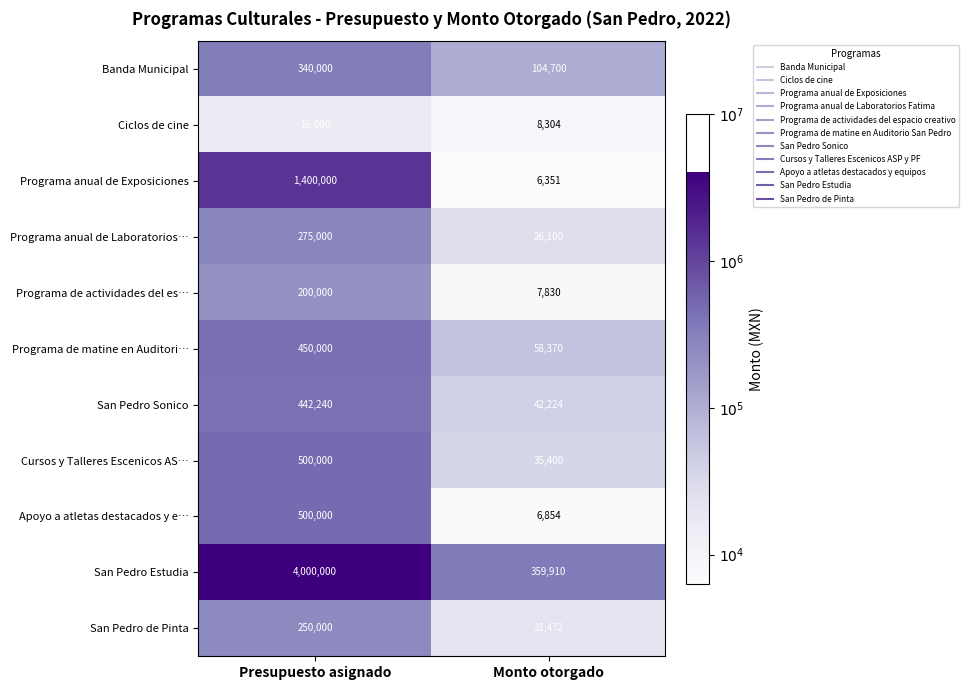

Reading left to right, what are all the values shown in this chart?

Banda Municipal: 340000	104700
Ciclos de cine: 16000	8304
Programa anual de Exposiciones: 1400000	6351
Programa anual de Laboratorios…: 275000	26100
Programa de actividades del es…: 200000	7830
Programa de matine en Auditori…: 450000	58370
San Pedro Sonico: 442240	42224
Cursos y Talleres Escenicos AS…: 500000	35400
Apoyo a atletas destacados y e…: 500000	6854
San Pedro Estudia: 4000000	359910
San Pedro de Pinta: 250000	21472